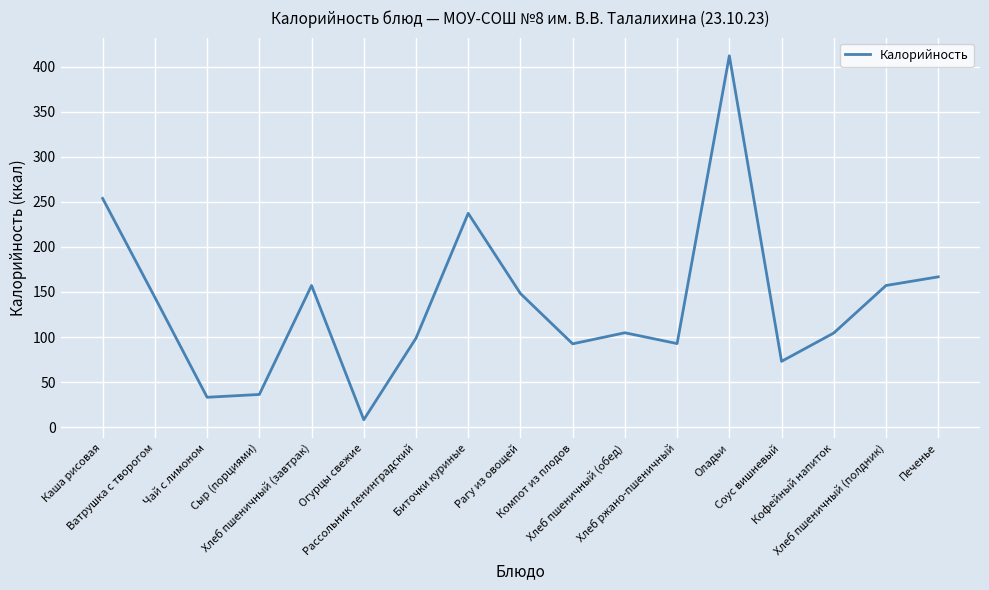

What is the maximum value shown in the chart?

411.9